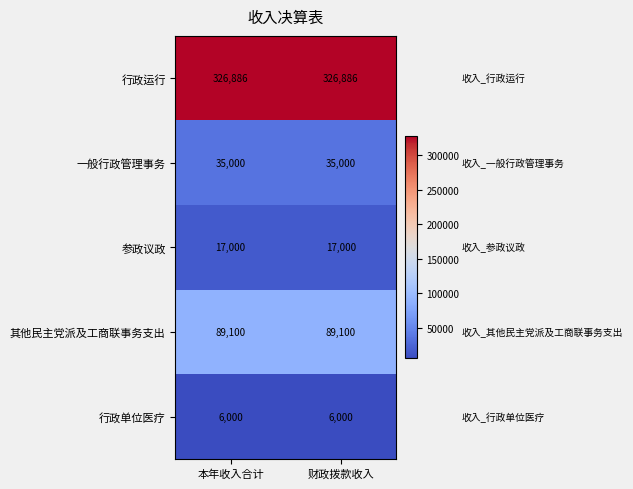

What is the spread (max minus min) of values at 本年收入合计?

320886